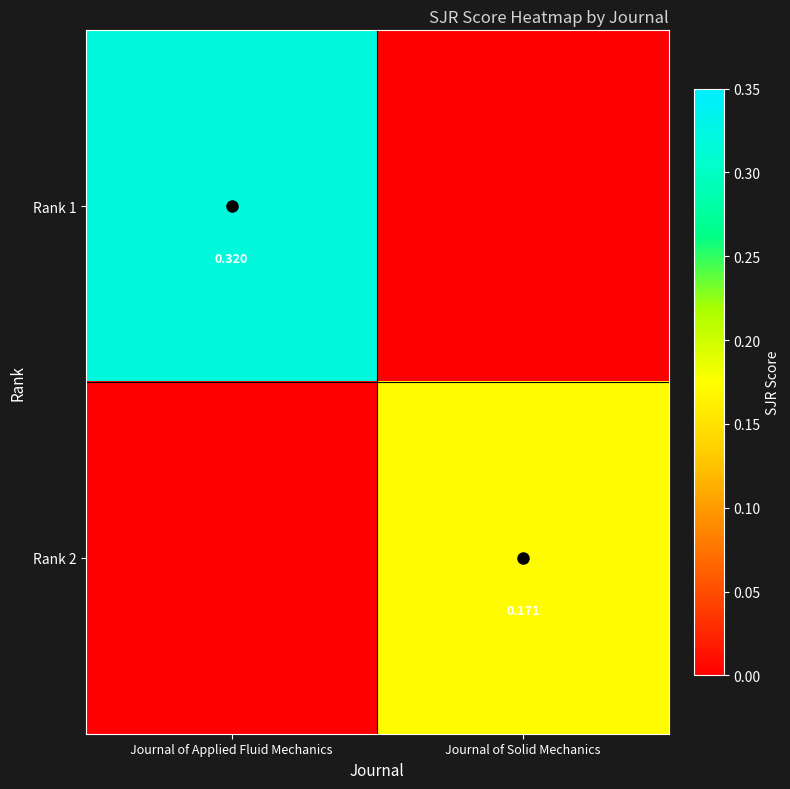

At Journal of Solid Mechanics, list the series in order from largest to smallest.

Rank 2, Rank 1